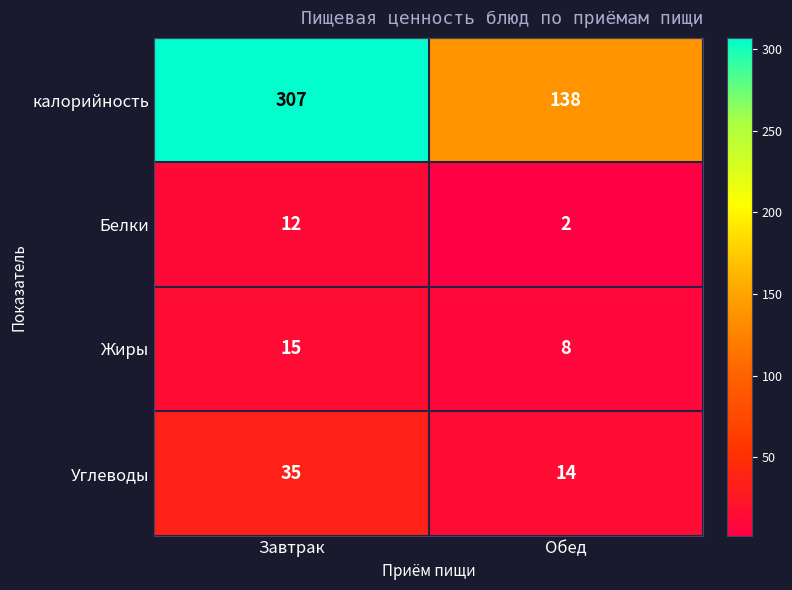

Which label corresponds to the largest value in the chart?

Завтрак